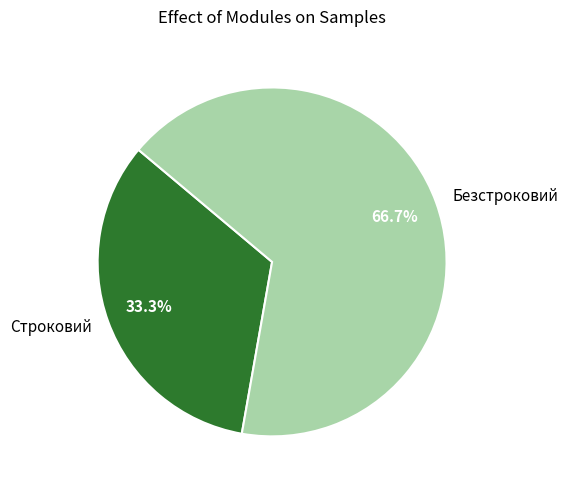

What percentage is the Безстроковий slice, to the nearest percent?

67%